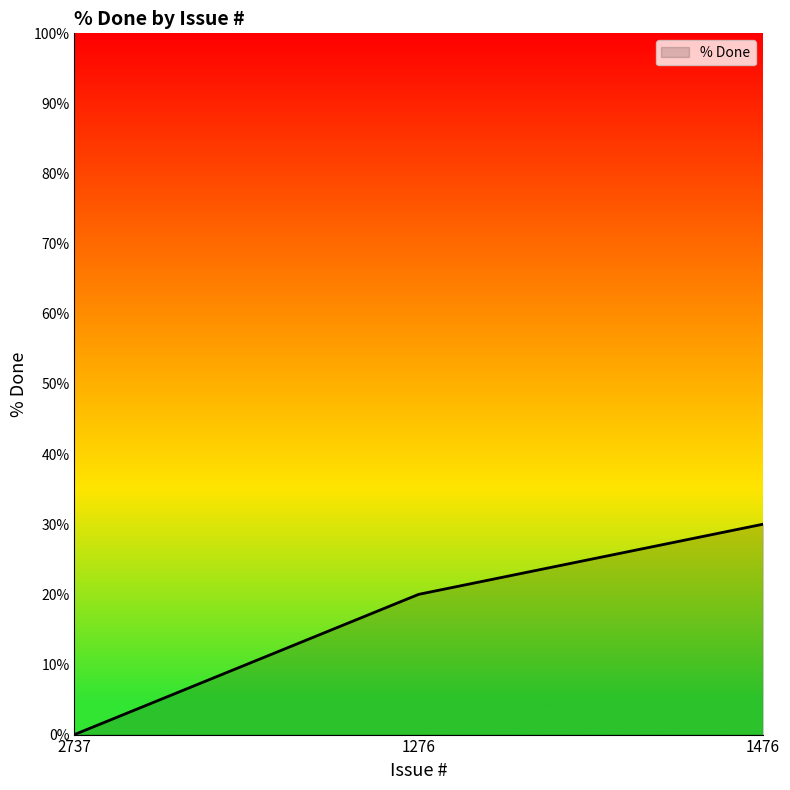

List the labels in order of value, smallest first.

2737, 1276, 1476